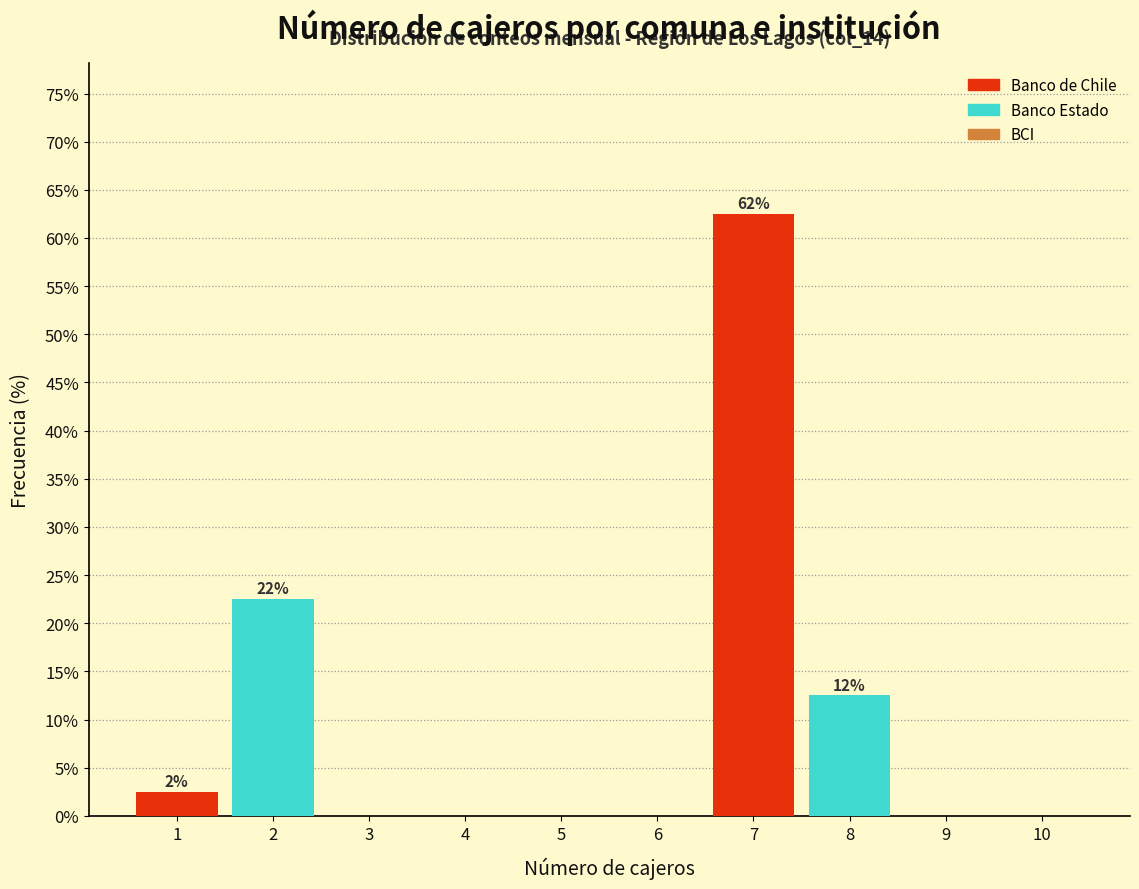

Reading left to right, extract all data points from this chart.

1=2.5	2=22.5	3=0.0	4=0.0	5=0.0	6=0.0	7=62.5	8=12.5	9=0.0	10=0.0